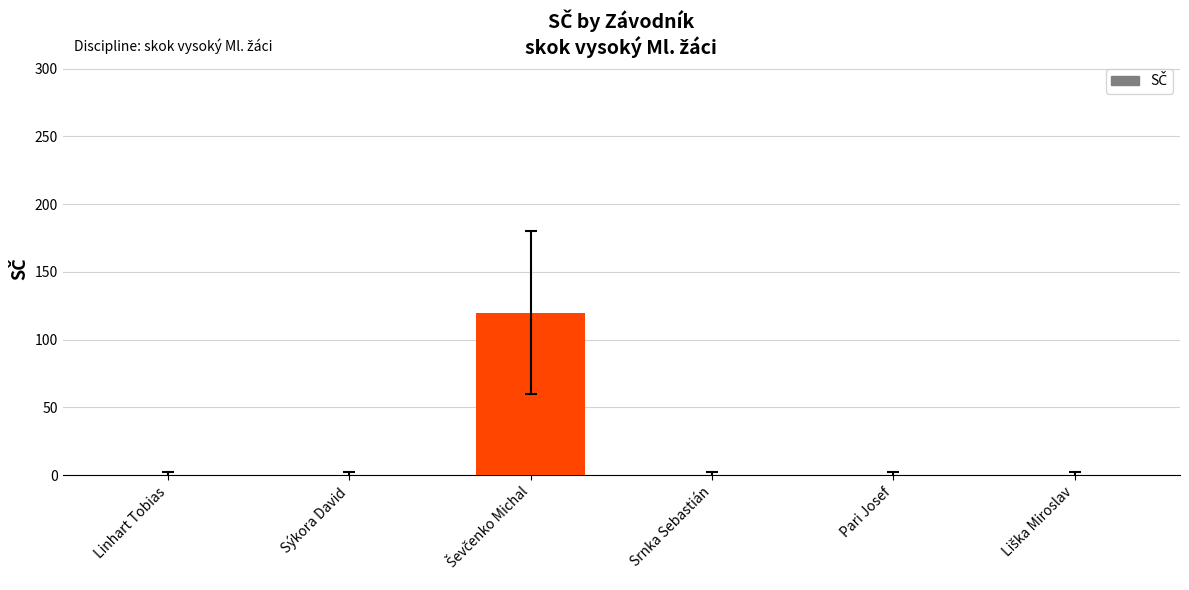

The value at Sýkora David is 0. True or false?

True